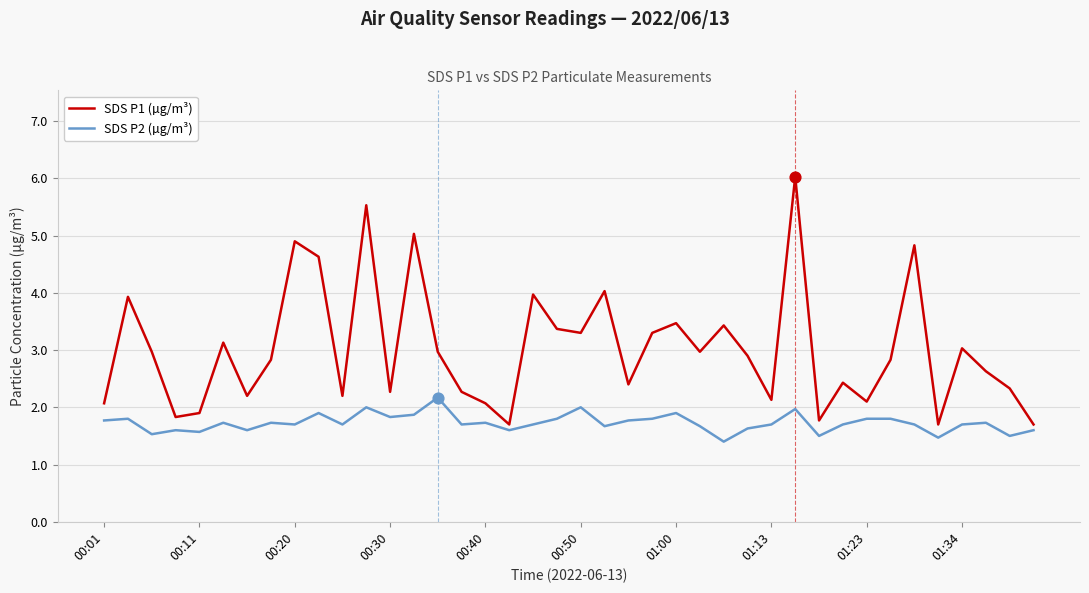

List the series in order of their overall mean, lowest first.

SDS P2 (µg/m³), SDS P1 (µg/m³)